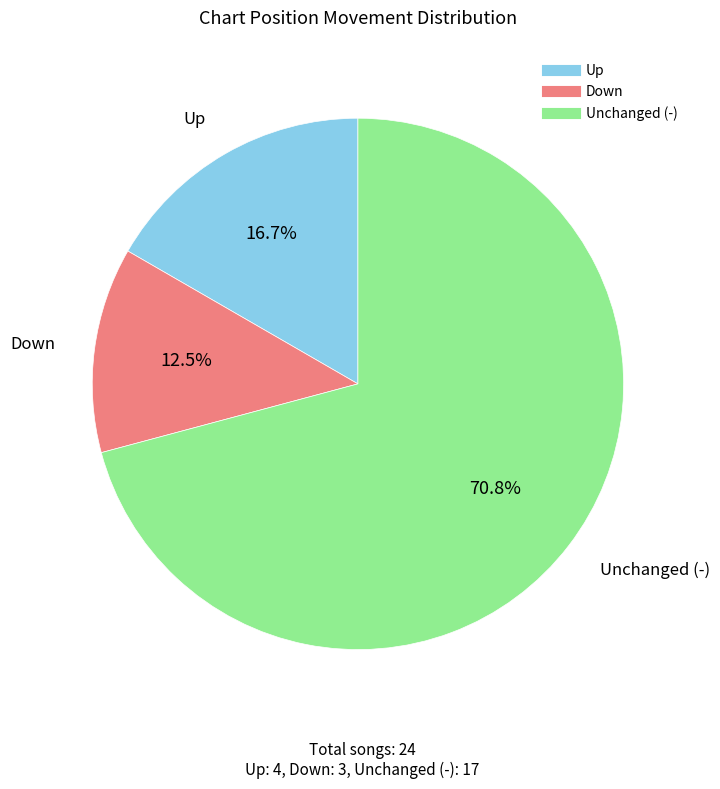

Does any single category account for the majority?

Yes